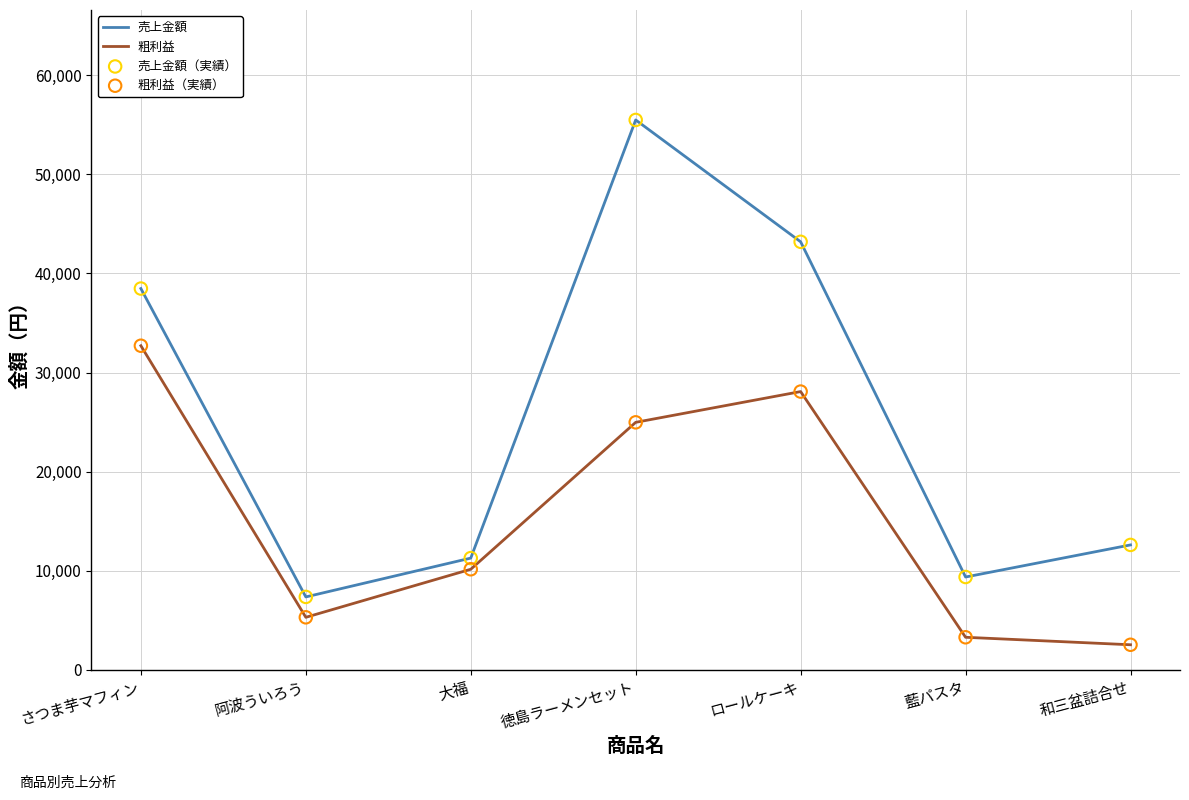

Is the value of 売上金額 at 大福 greater than the value of 粗利益 at ロールケーキ?

No